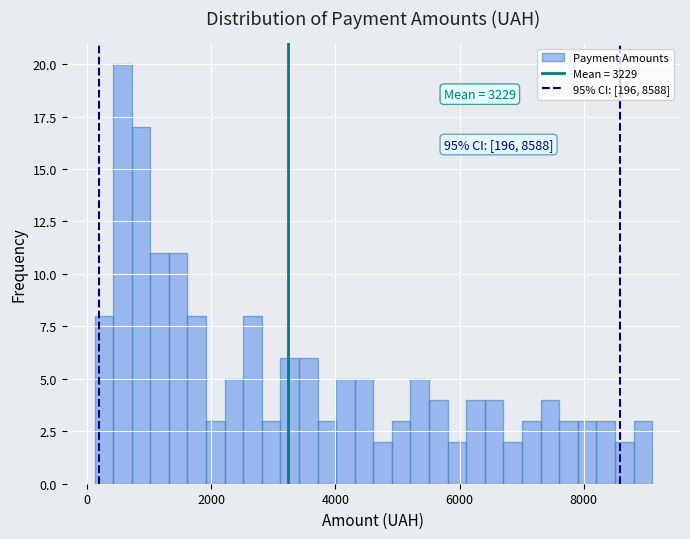

Around what value on the x-axis is the tallest bar? Give the approximate position of its centre, as read against the axis.

600